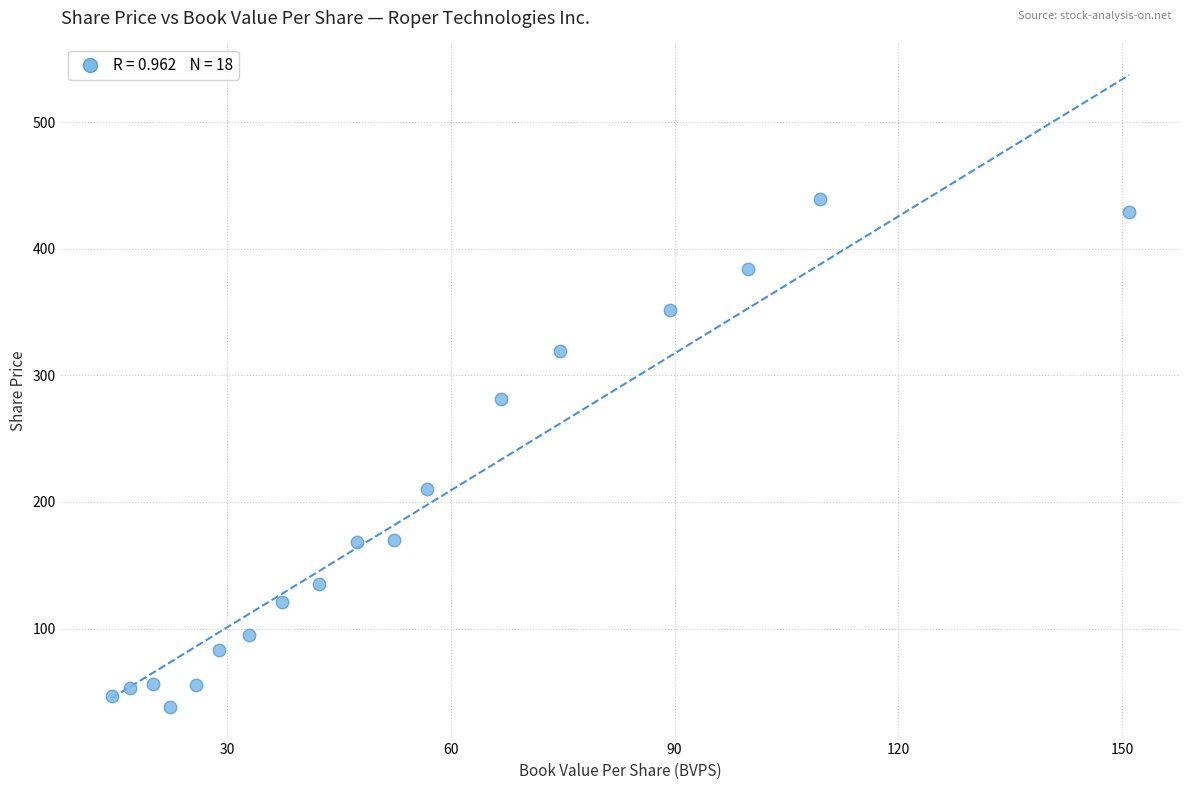

What Y value in the scatter plot is closest to 238?

210.0